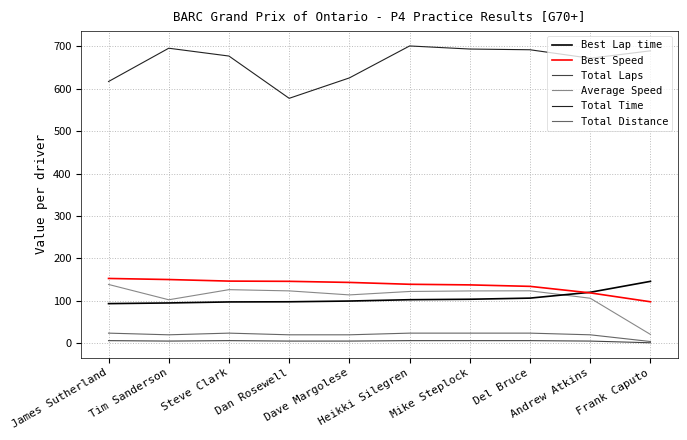

True or false: Average Speed and Total Laps cross at least once.

False